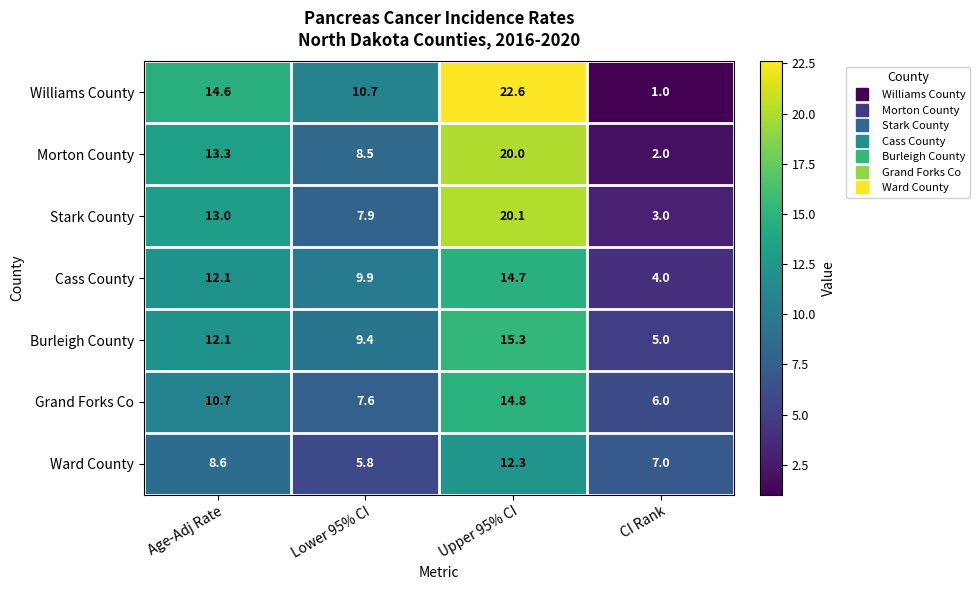

What is the sum of the Burleigh County values at Lower 95% CI and CI Rank?

14.4